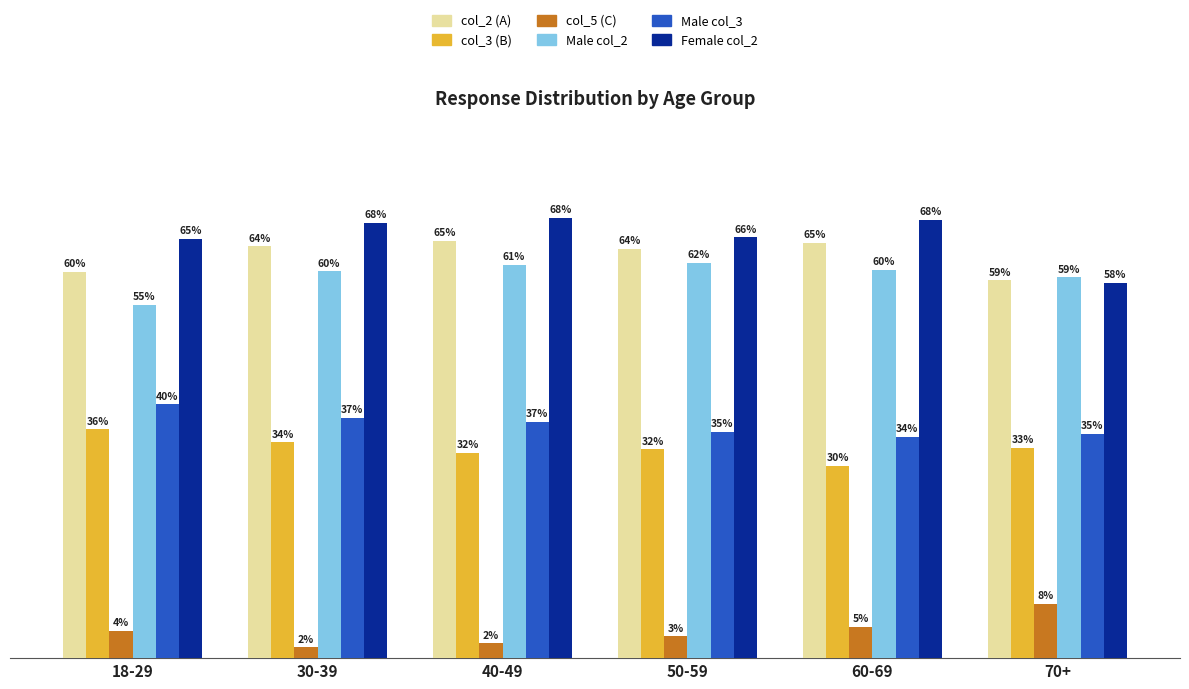

At which label does Male col_2 reach its minimum?

18-29